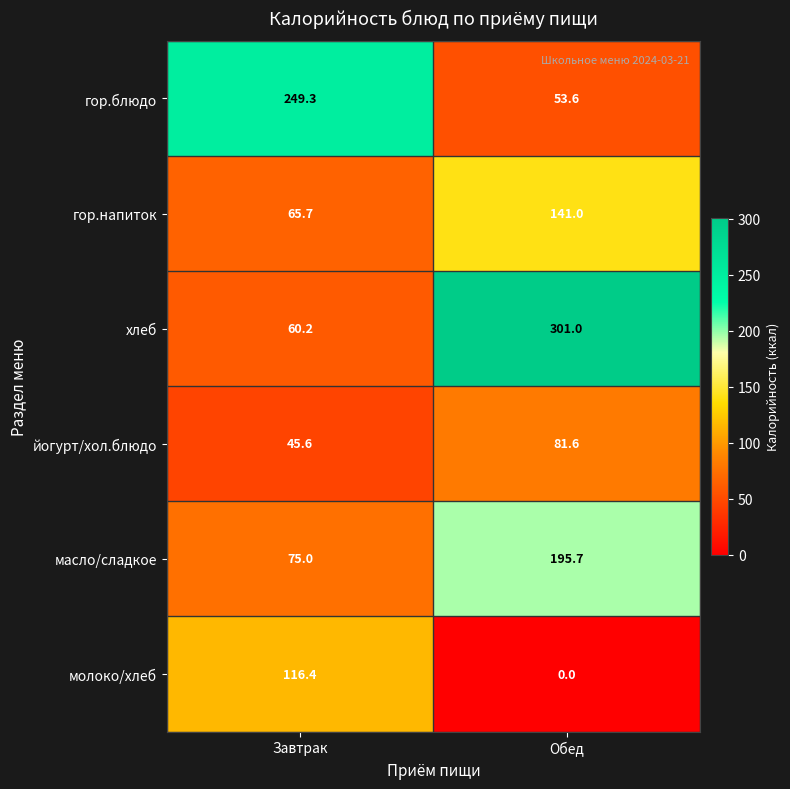

What value does the йогурт/хол.блюдо series have at Обед?

81.6